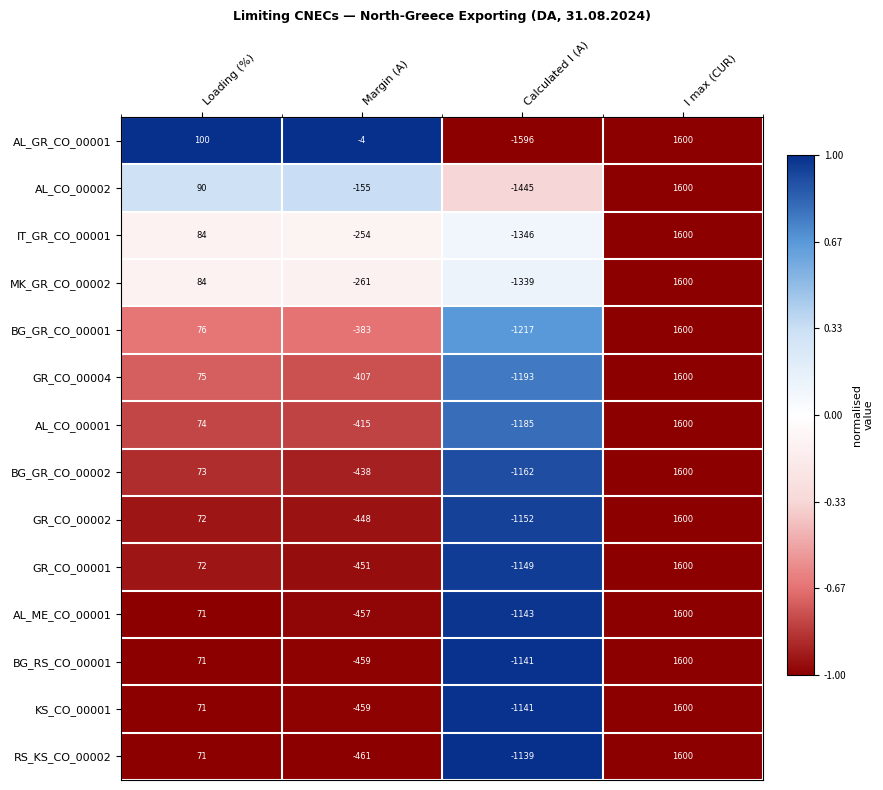

At which label is AL_CO_00002 closest to 77?

Loading (%)